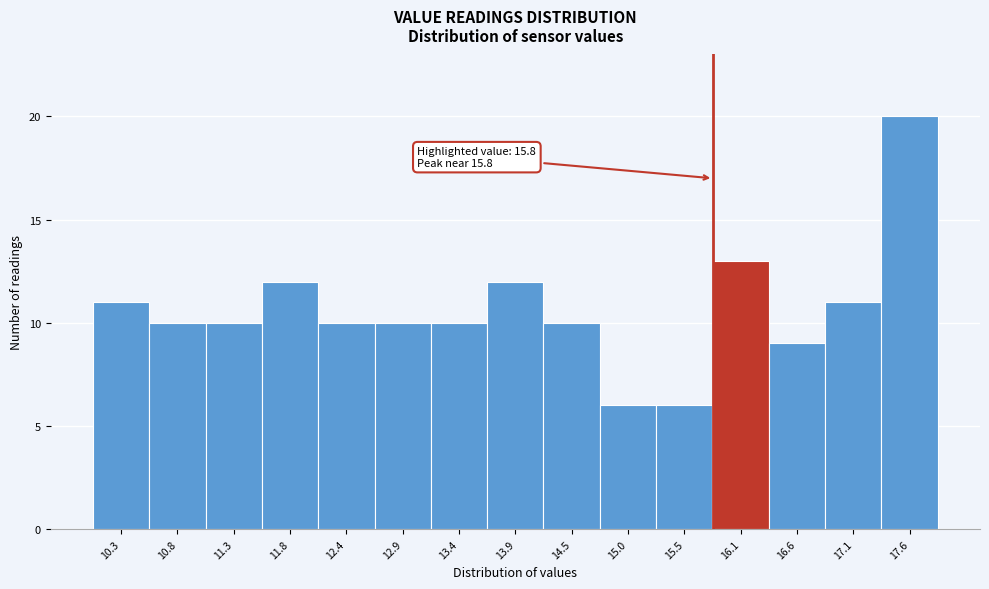

Which range on the x-axis has the tallest bar?

17.4 to 17.9